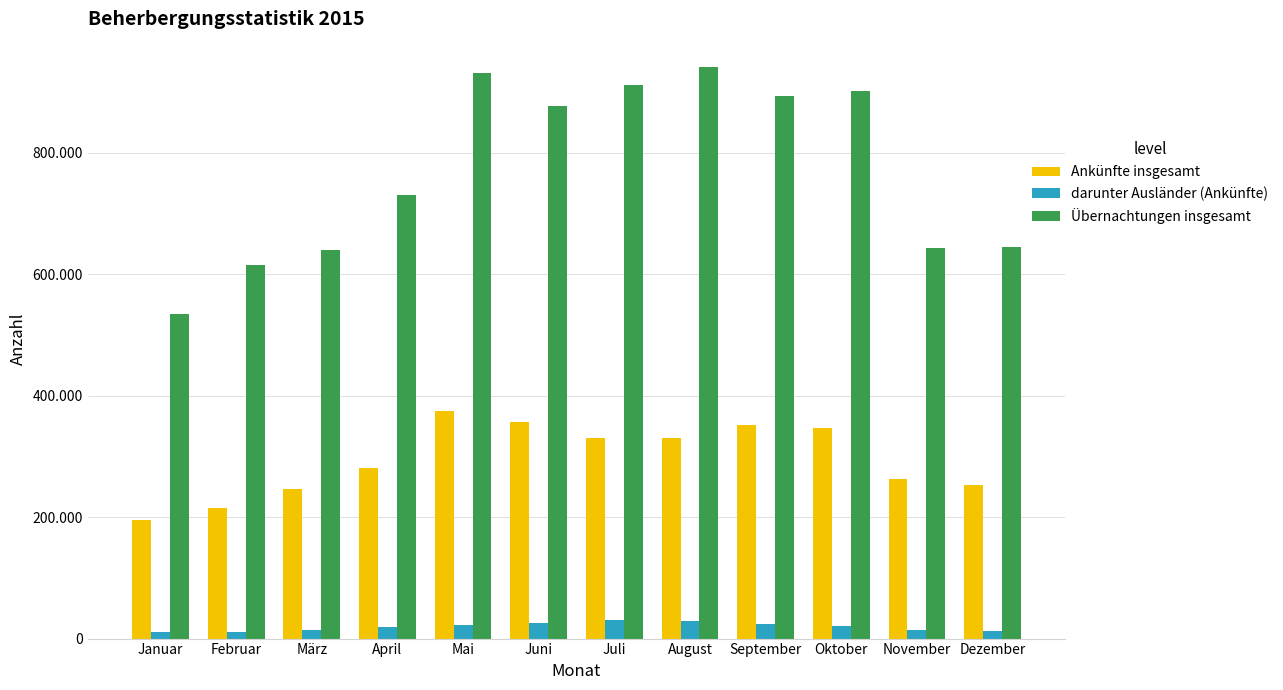

Does the chart contain any negative values?

No